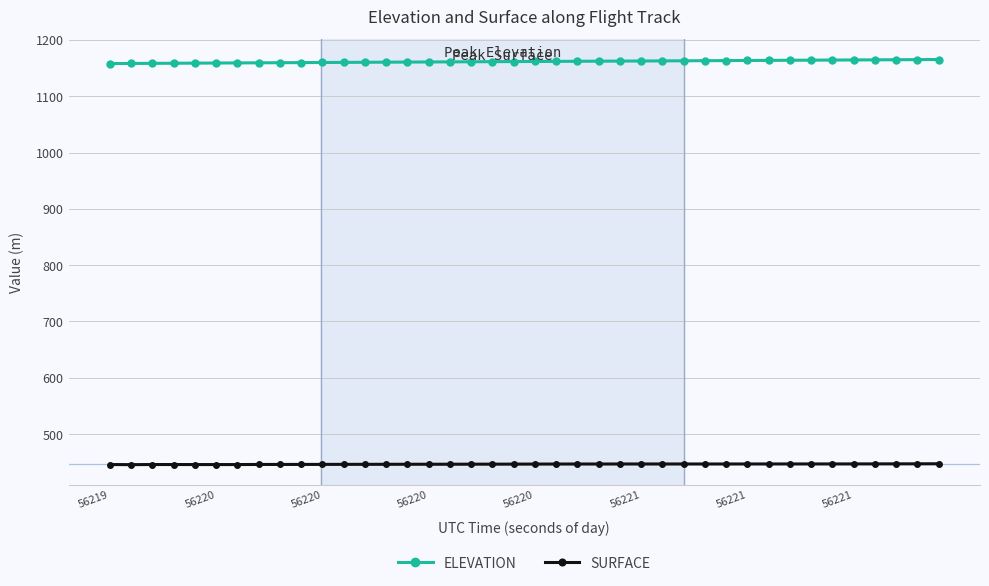

True or false: SURFACE and ELEVATION intersect in this chart.

False